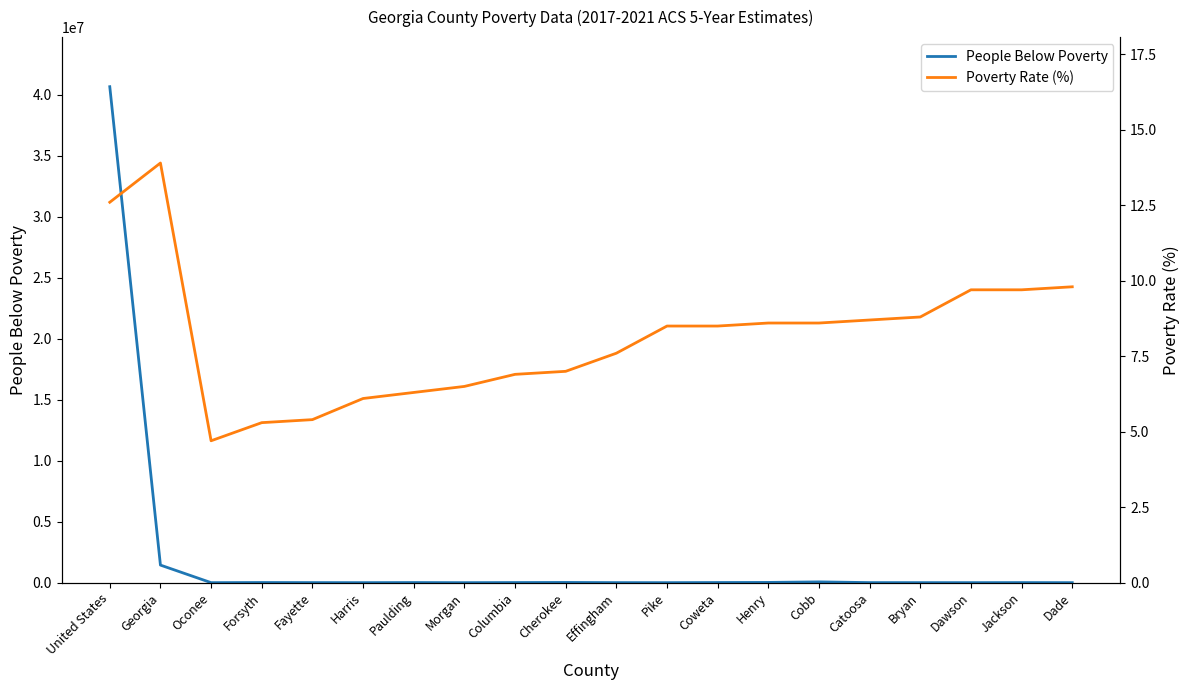

Which series has the widest spread of values?

People Below Poverty